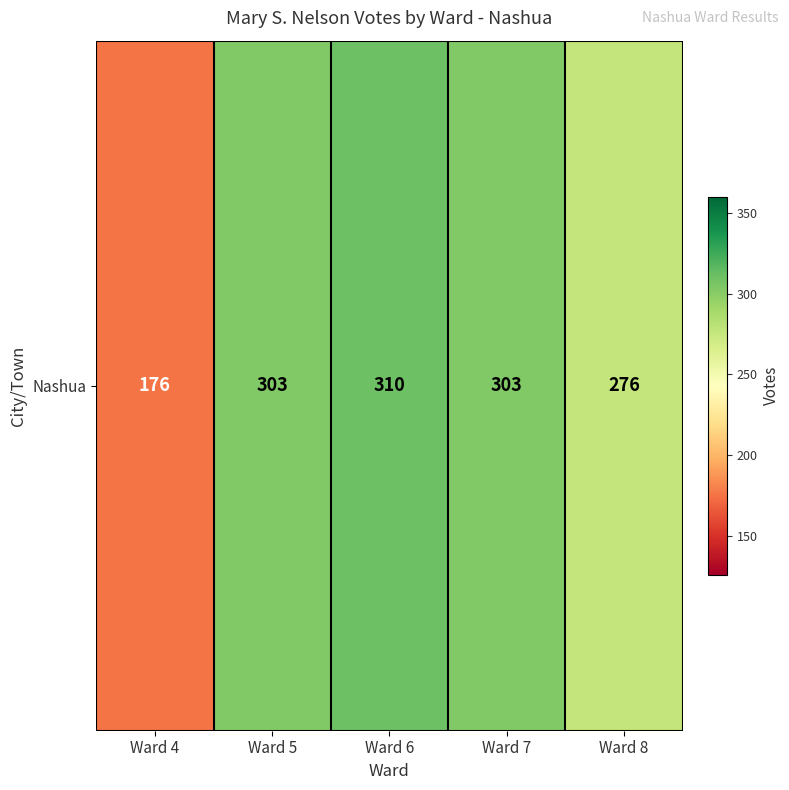

How many categories are shown in the chart?

5